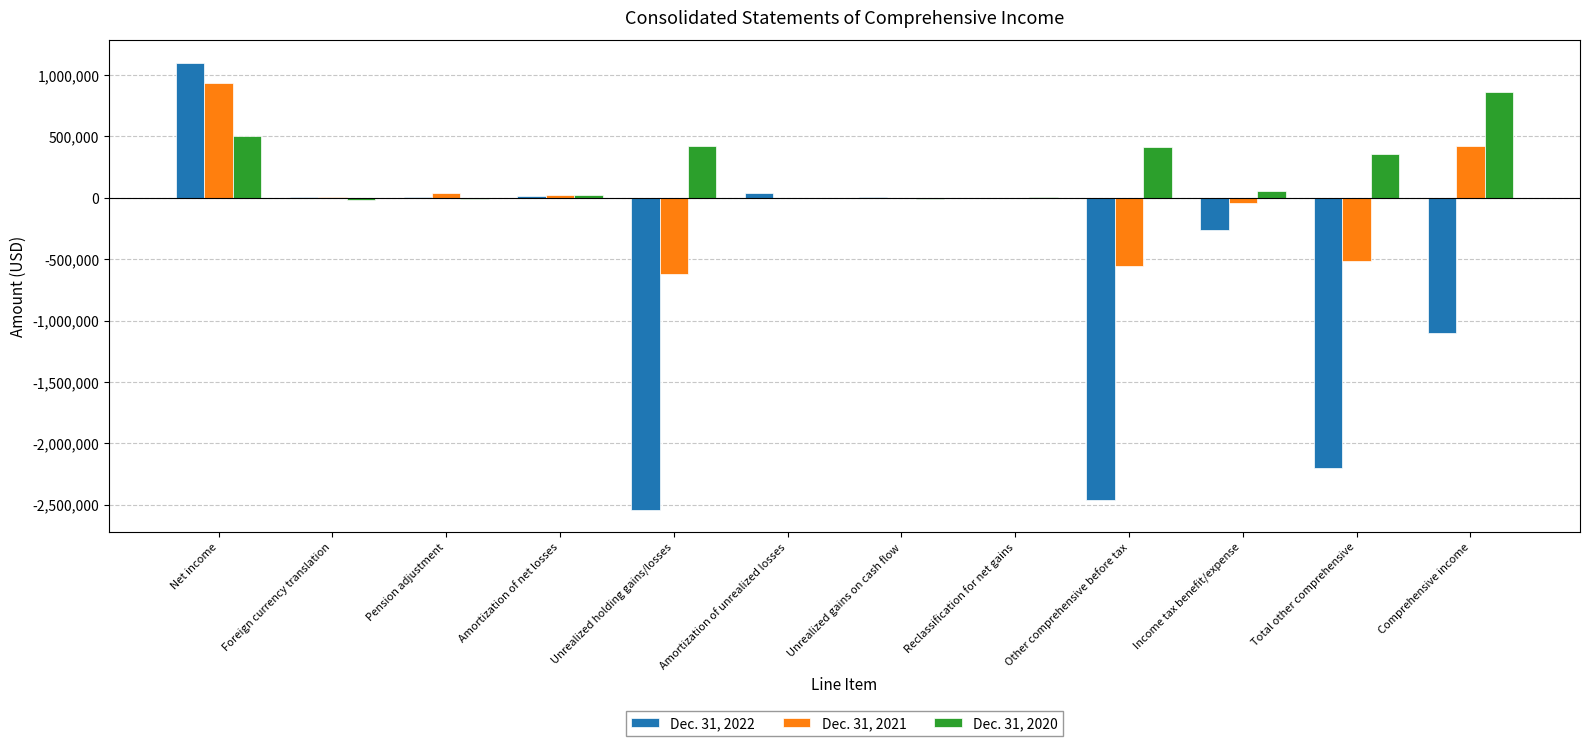

Where is Dec. 31, 2021 nearest to the value 157709?

Pension adjustment